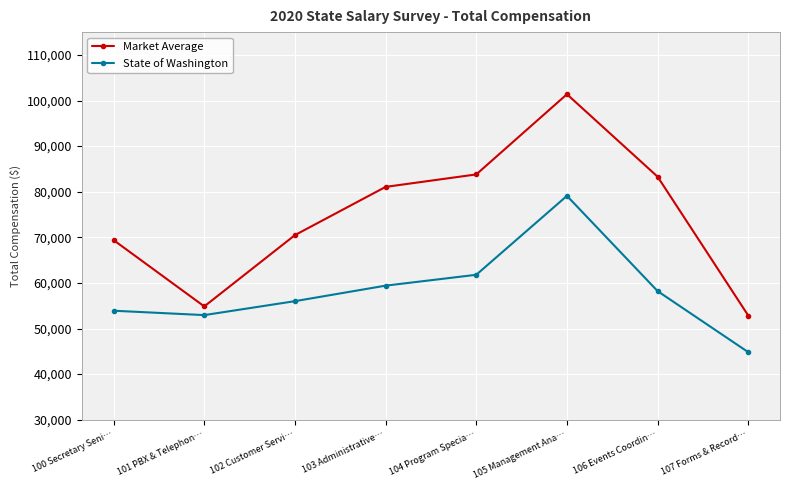

What is the label of the 4th point from the right?

104 Program Specia…